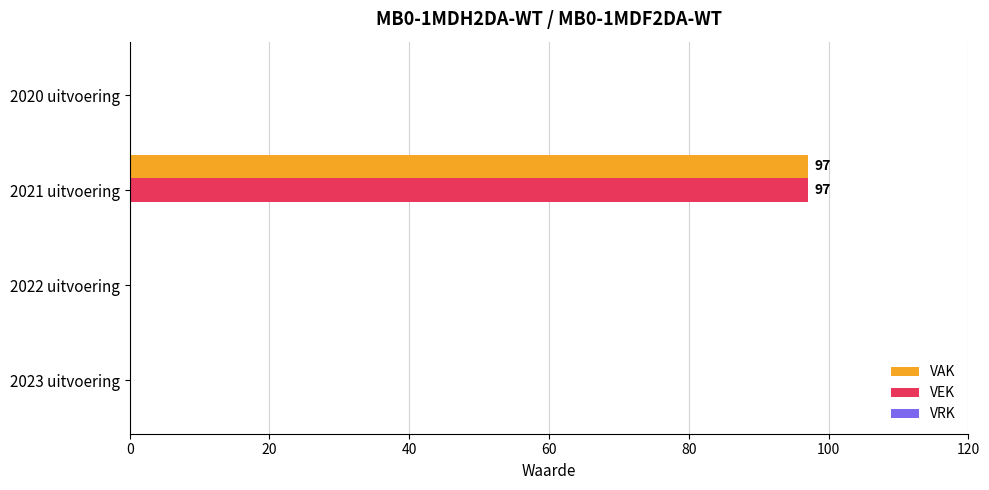

Is it true that VEK equals -51 at 2023 uitvoering?

False